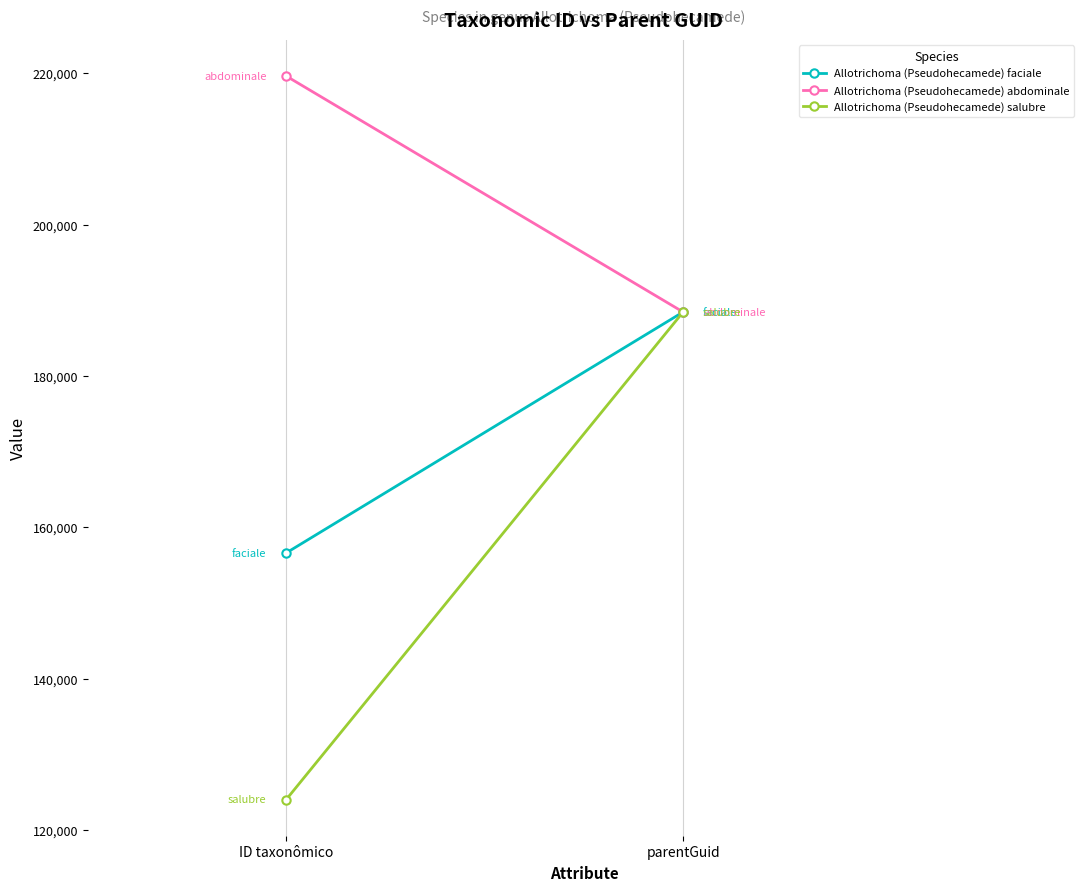

At how many categories does at least one series exceed 179505?

2